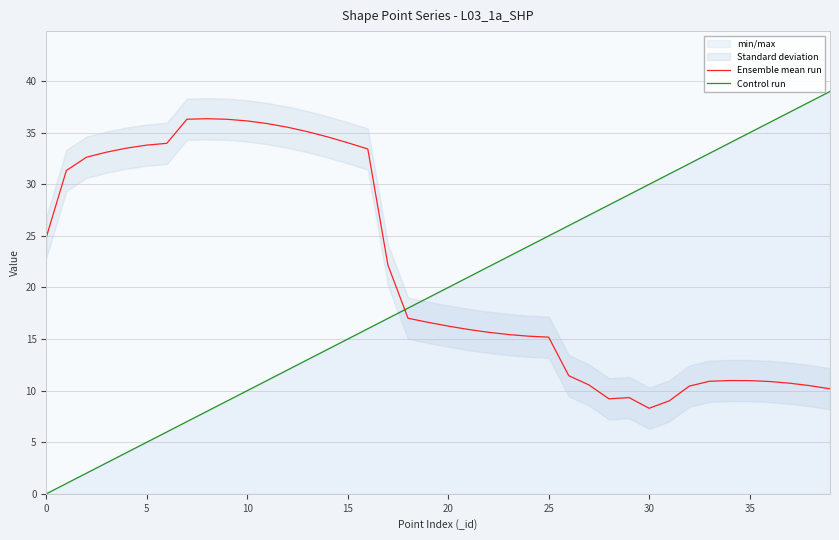

True or false: Control run and Ensemble mean run cross at least once.

True